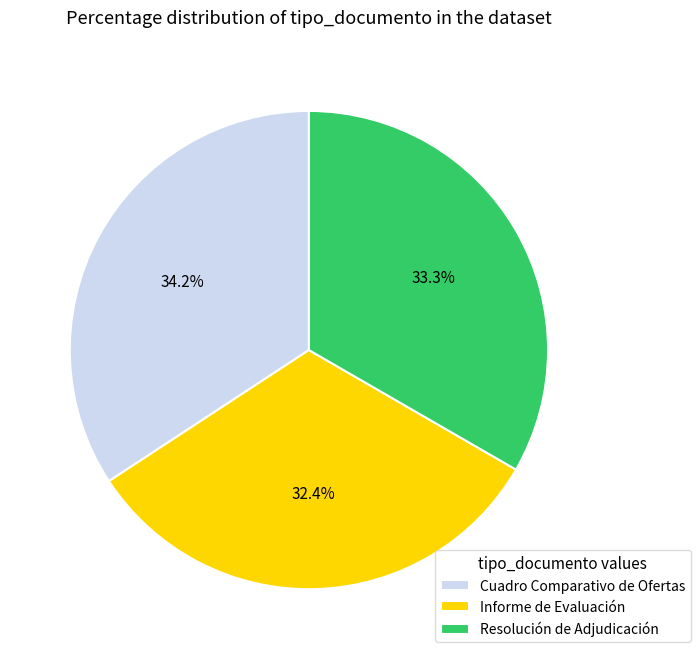

What portion of the pie excludes Cuadro Comparativo de Ofertas?

65.8%